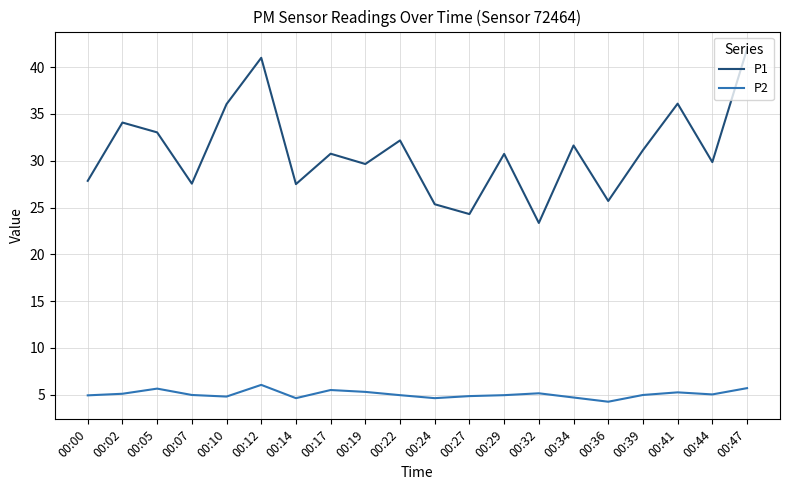

Rank the series by their maximum value, from lowest to highest.

P2, P1